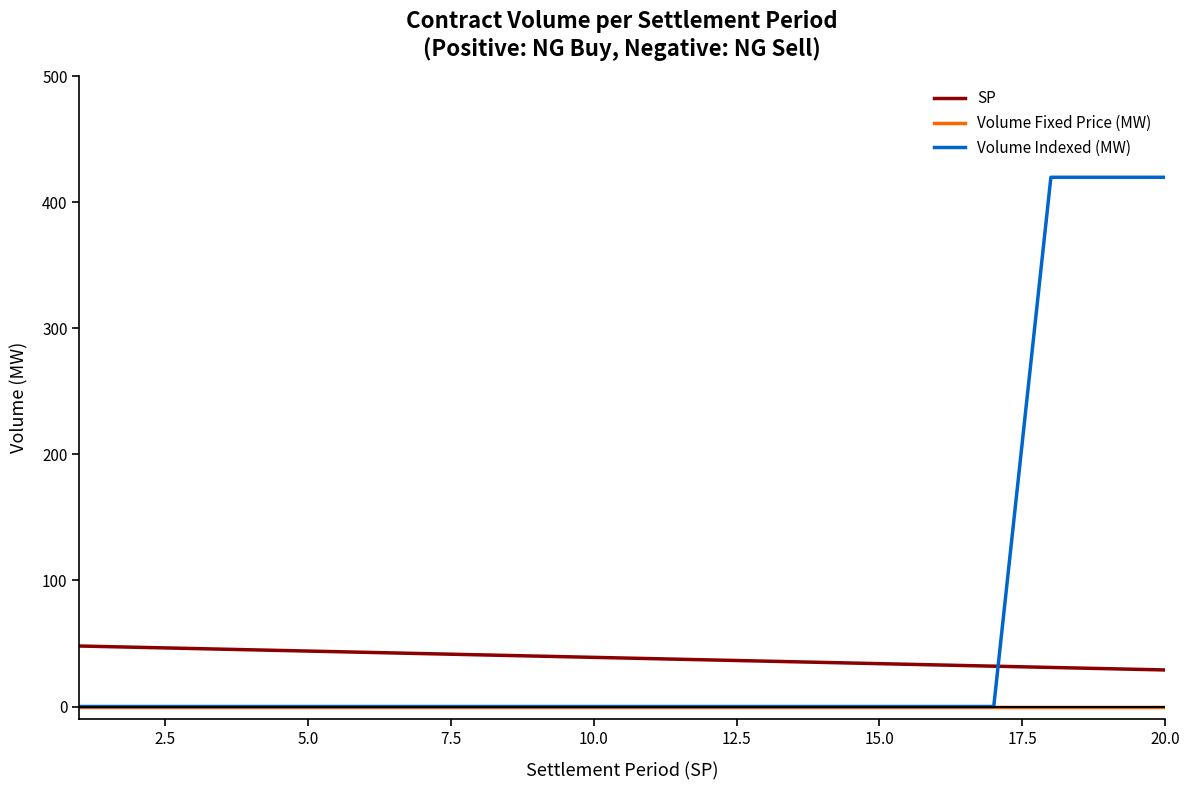

How many lines are shown in the chart?

3